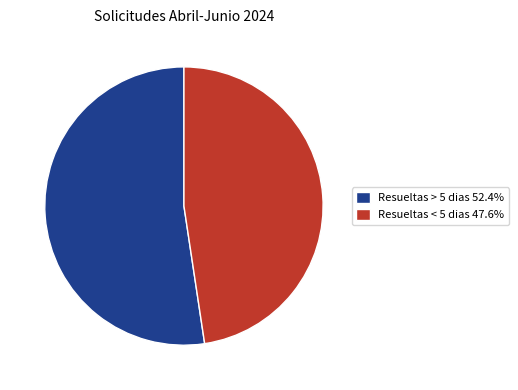

Approximately how many times larger is the value at Resueltas > 5 dias 52.4% compared to Resueltas < 5 dias 47.6%?

1.1